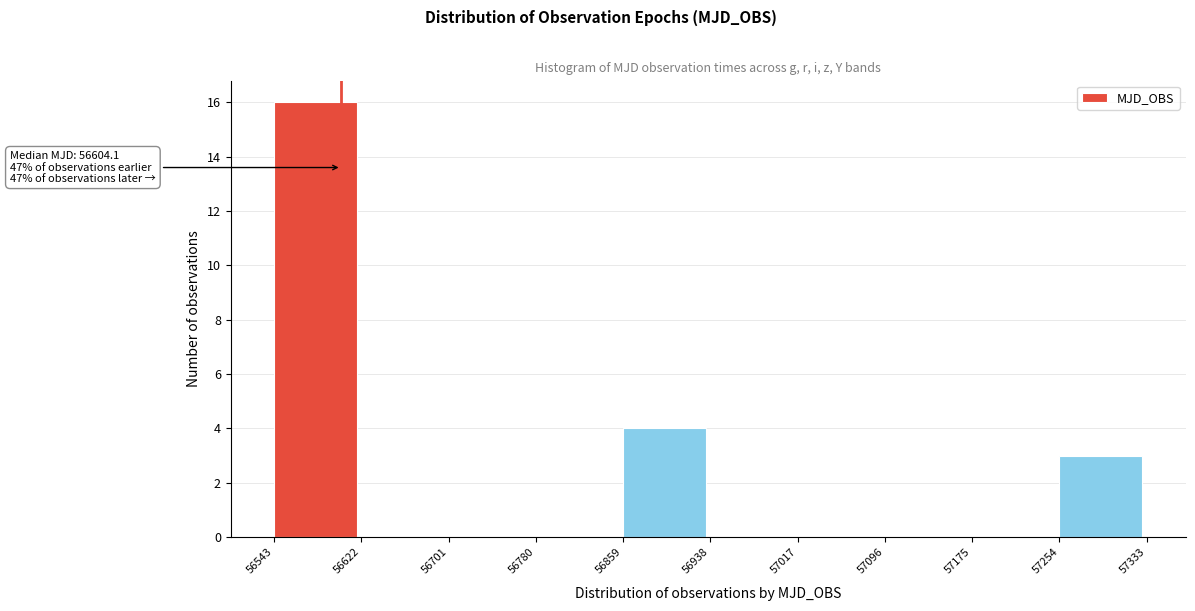

Over which range of the x-axis is the bar tallest?

56543 to 56622